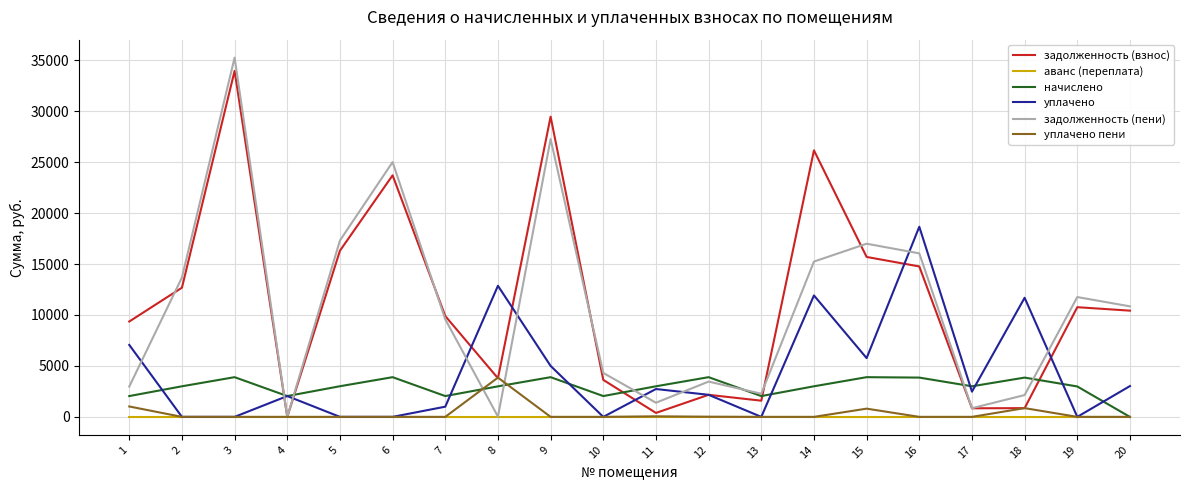

True or false: начислено has a value of 2041.7 at 13.

True